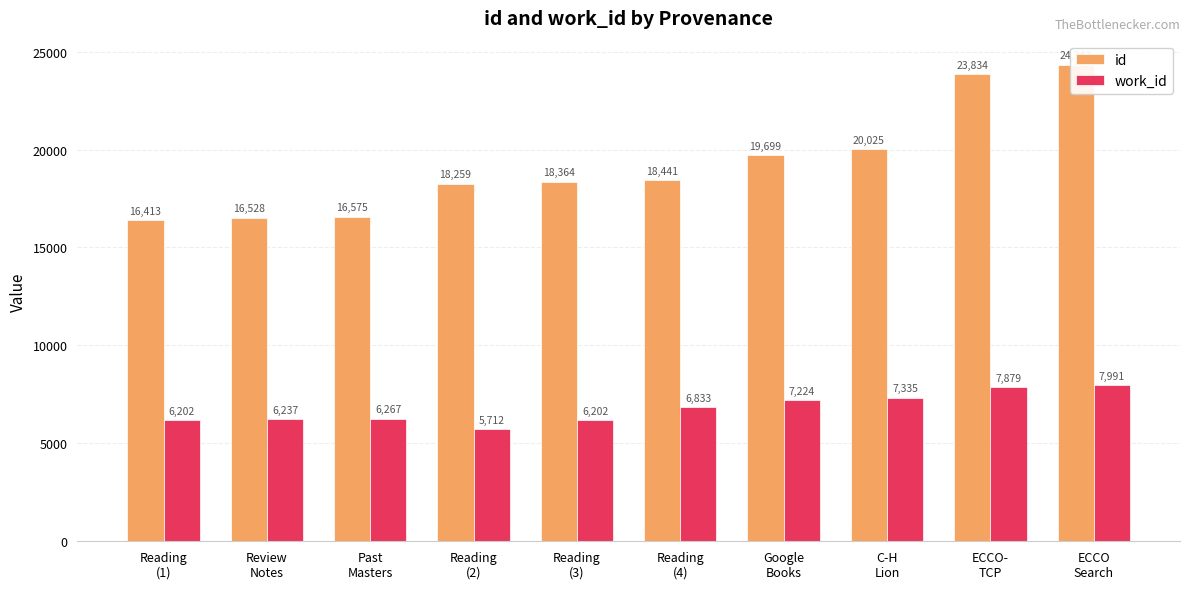

At which category is the sum across all series the highest?

ECCO
Search